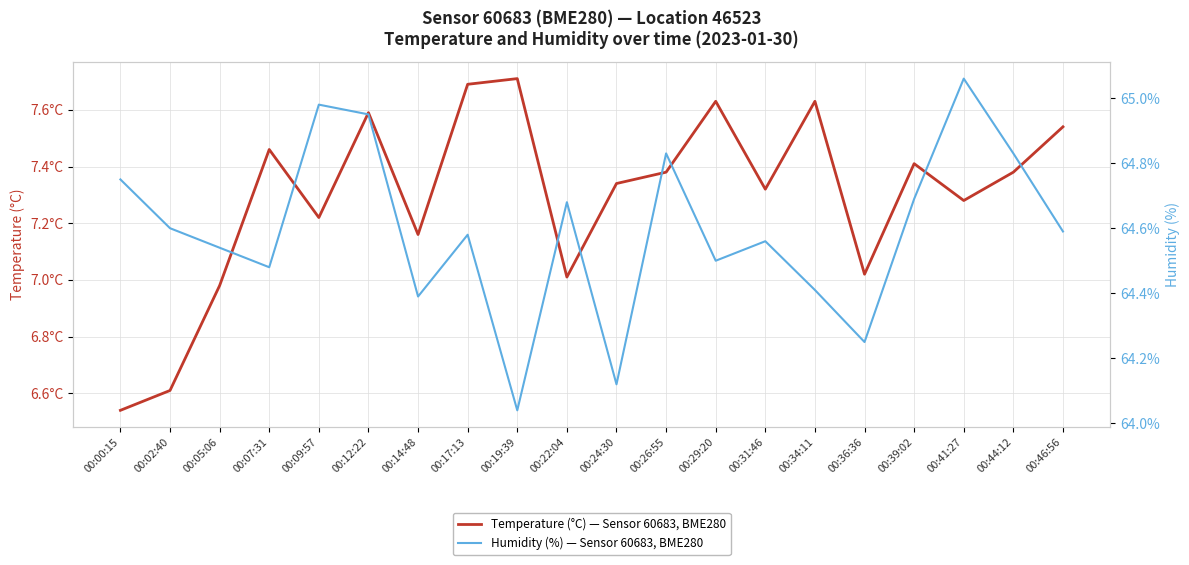

Rank the series by their average value, from lowest to highest.

Temperature (°C) — Sensor 60683, BME280, Humidity (%) — Sensor 60683, BME280